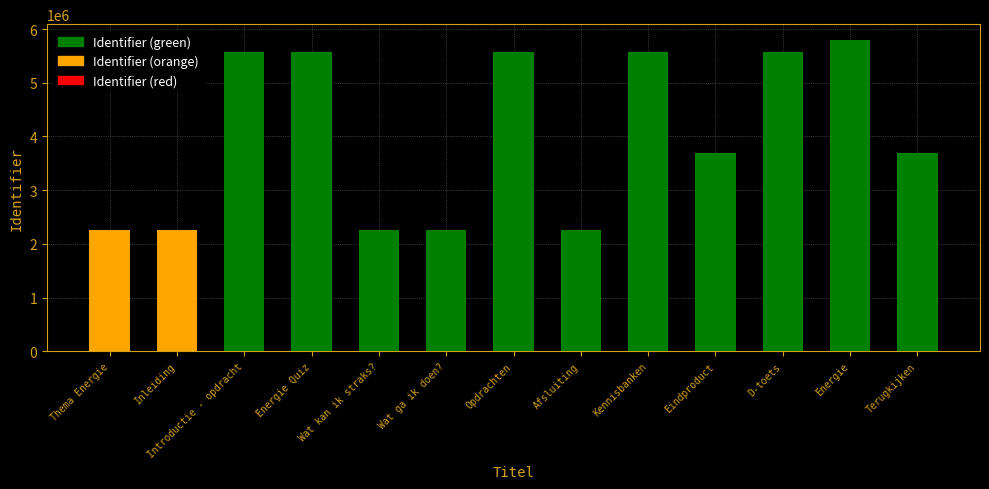

At which category does the chart reach its peak across all series?

Energie